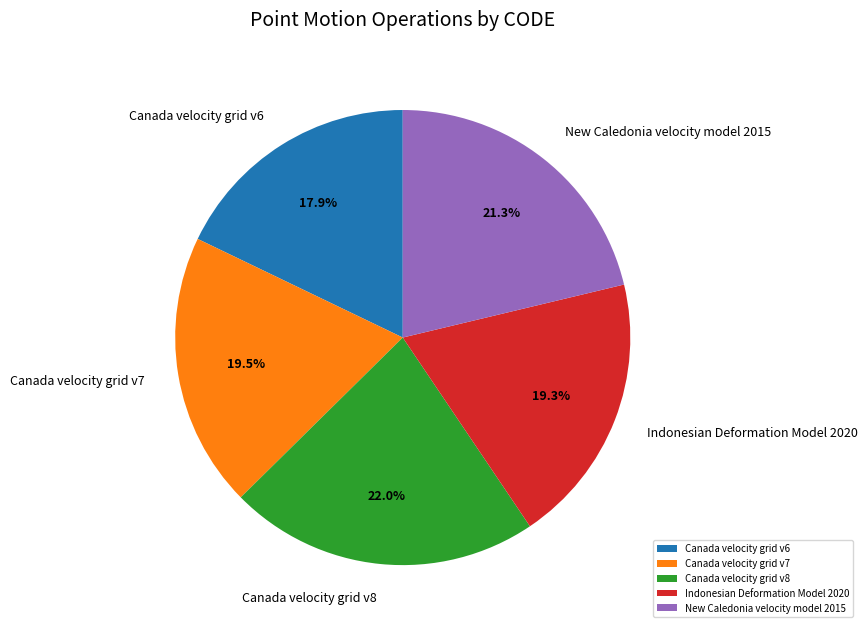

Does any single category account for the majority?

No